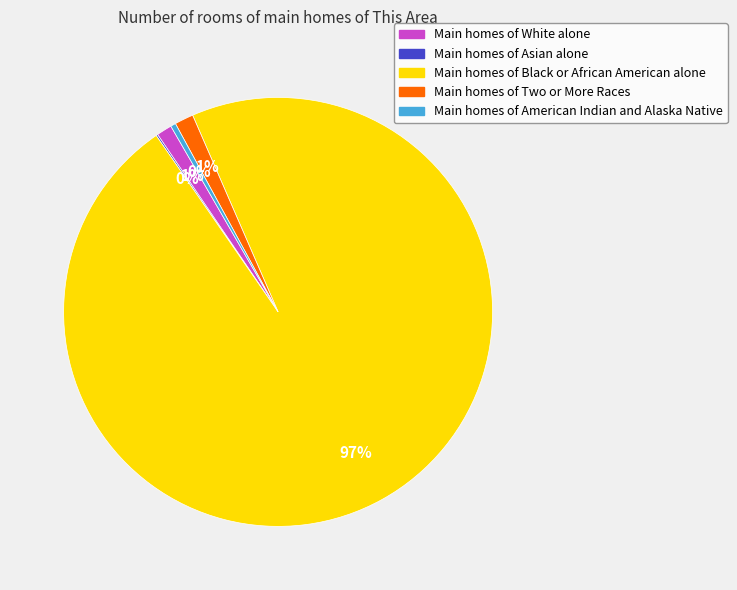

Does any single category account for the majority?

Yes